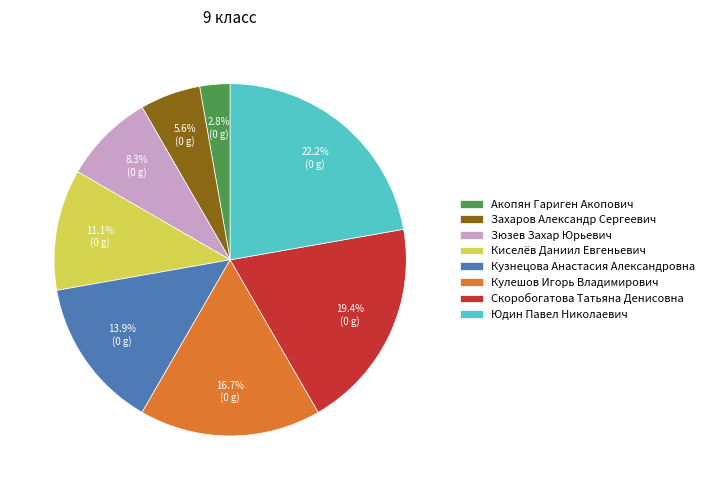

True or false: Акопян Гариген Акопович accounts for 3% of the total.

True